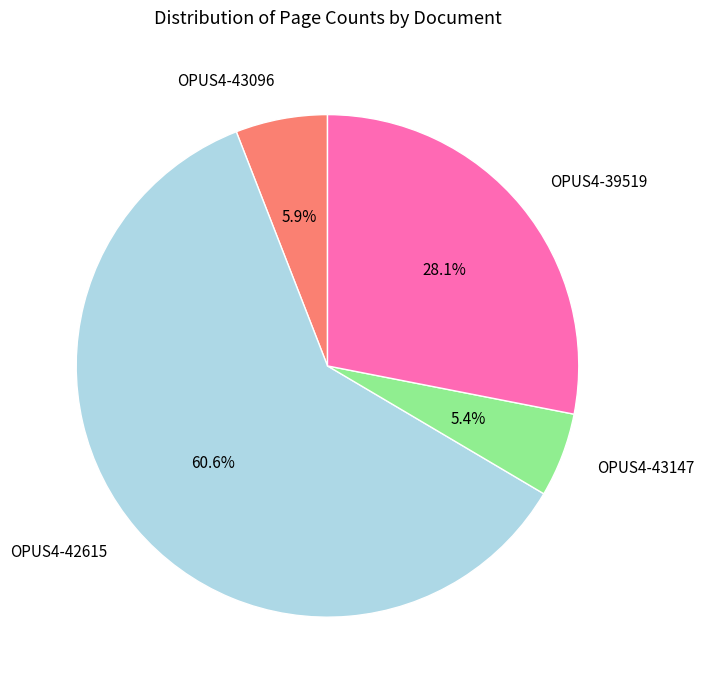

Combined, do OPUS4-43096 and OPUS4-39519 account for over 50%?

No